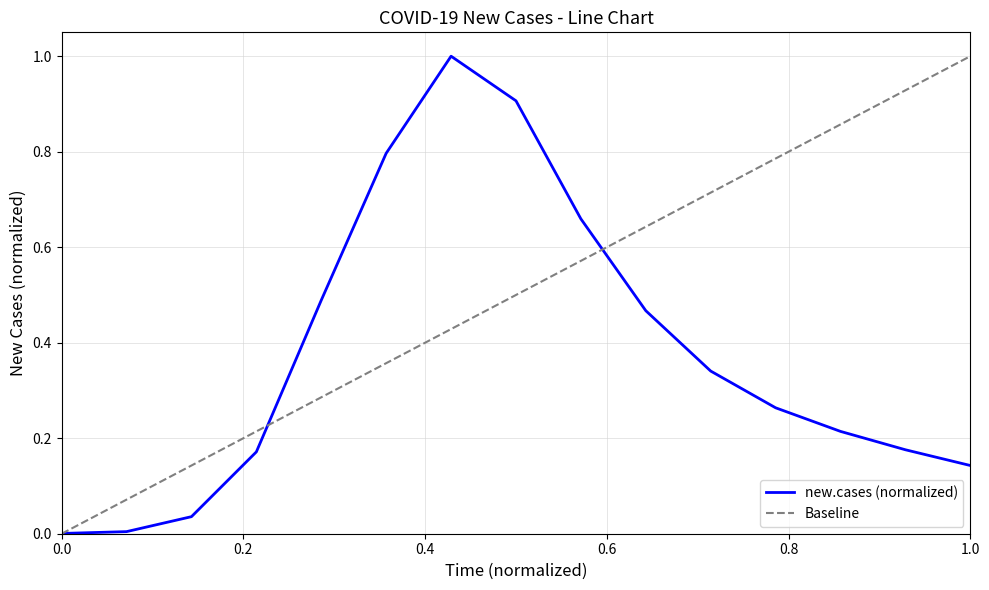

What is the maximum value for new.cases (normalized)?

1.0